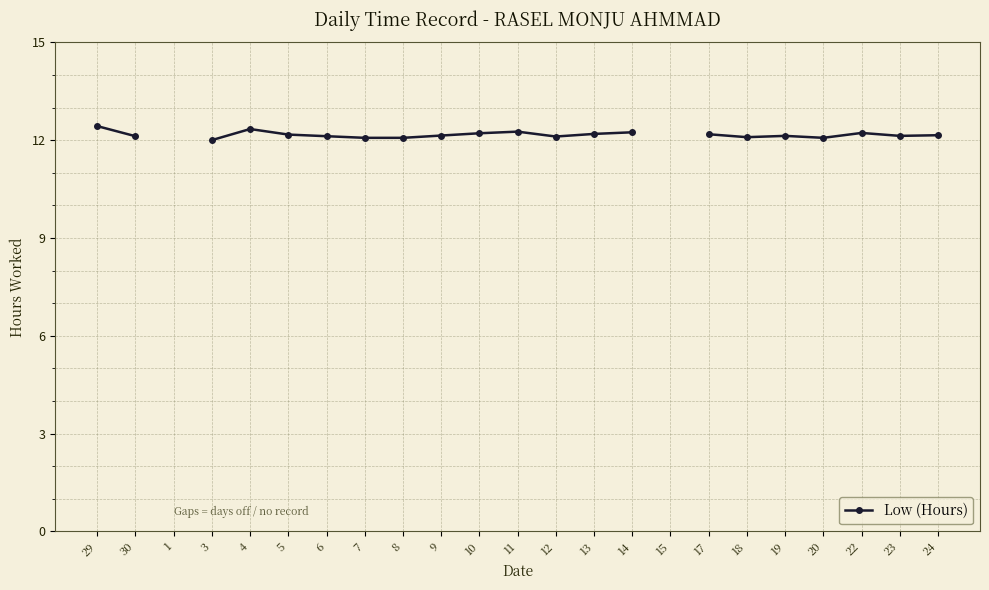

Read the value at 7.

12.1